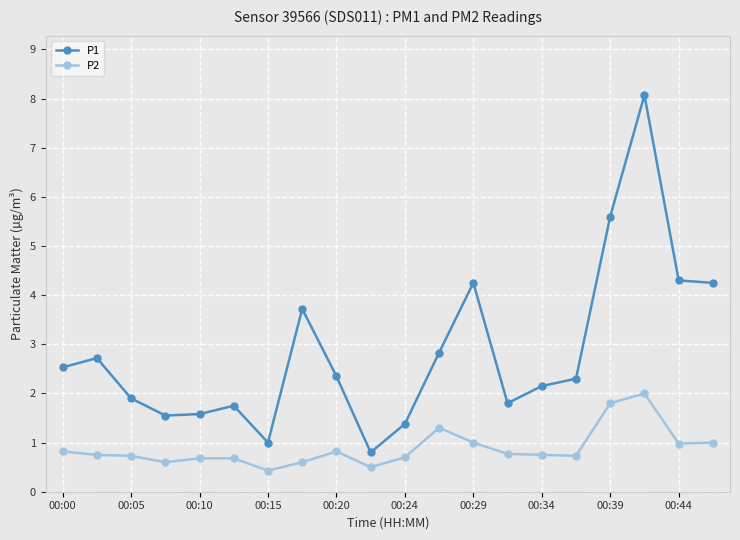

Which series has the largest total across all categories?

P1